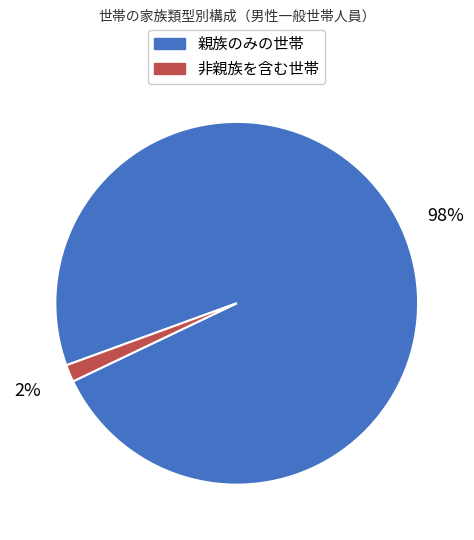

To the nearest percent, what percentage of the pie is 非親族を含む世帯?

2%